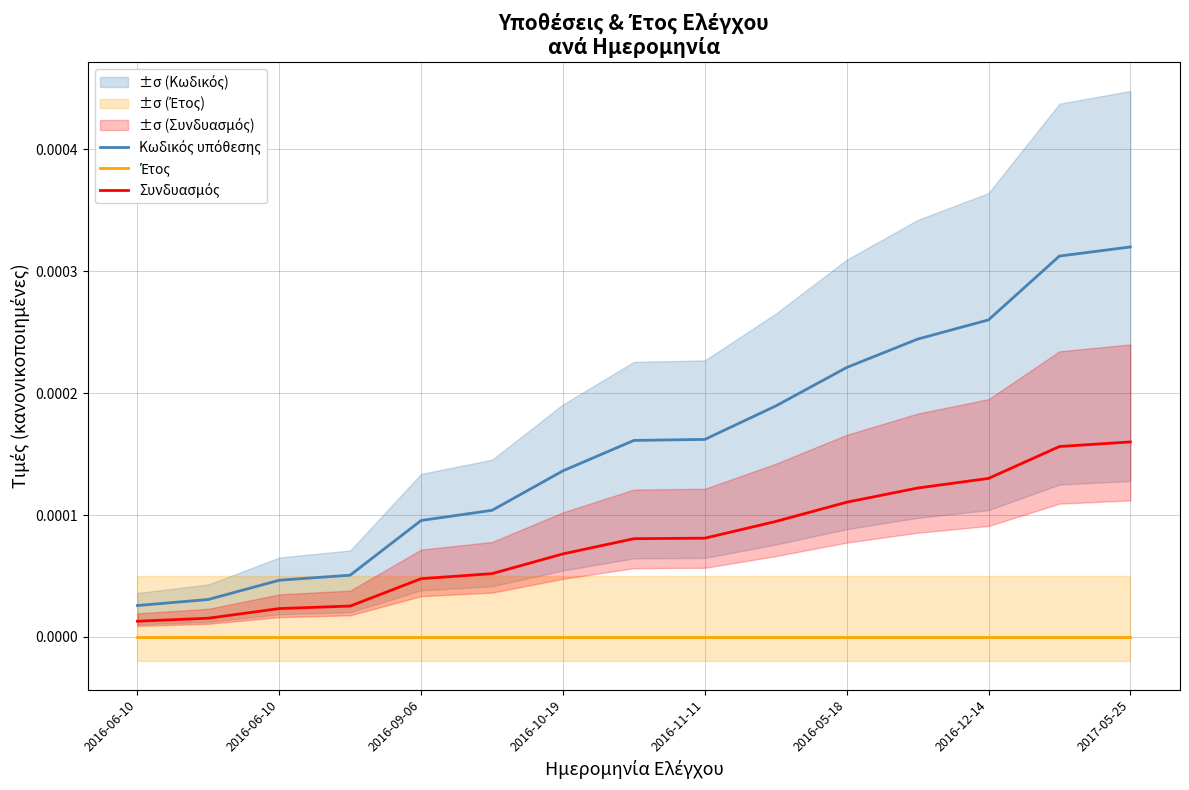

Is this an area chart (filled region under the line)?

No